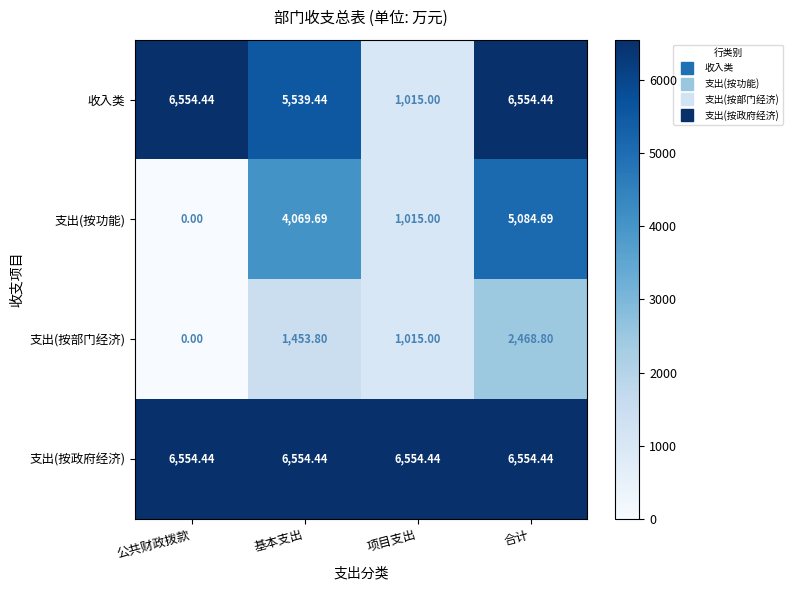

Rank the series by their average value, from highest to lowest.

支出(按政府经济), 收入类, 支出(按功能), 支出(按部门经济)